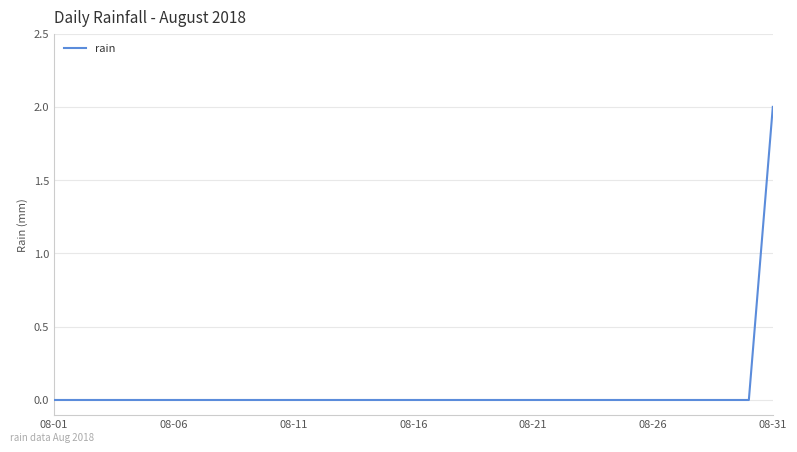

Count the values in the range 0 to 1.

30